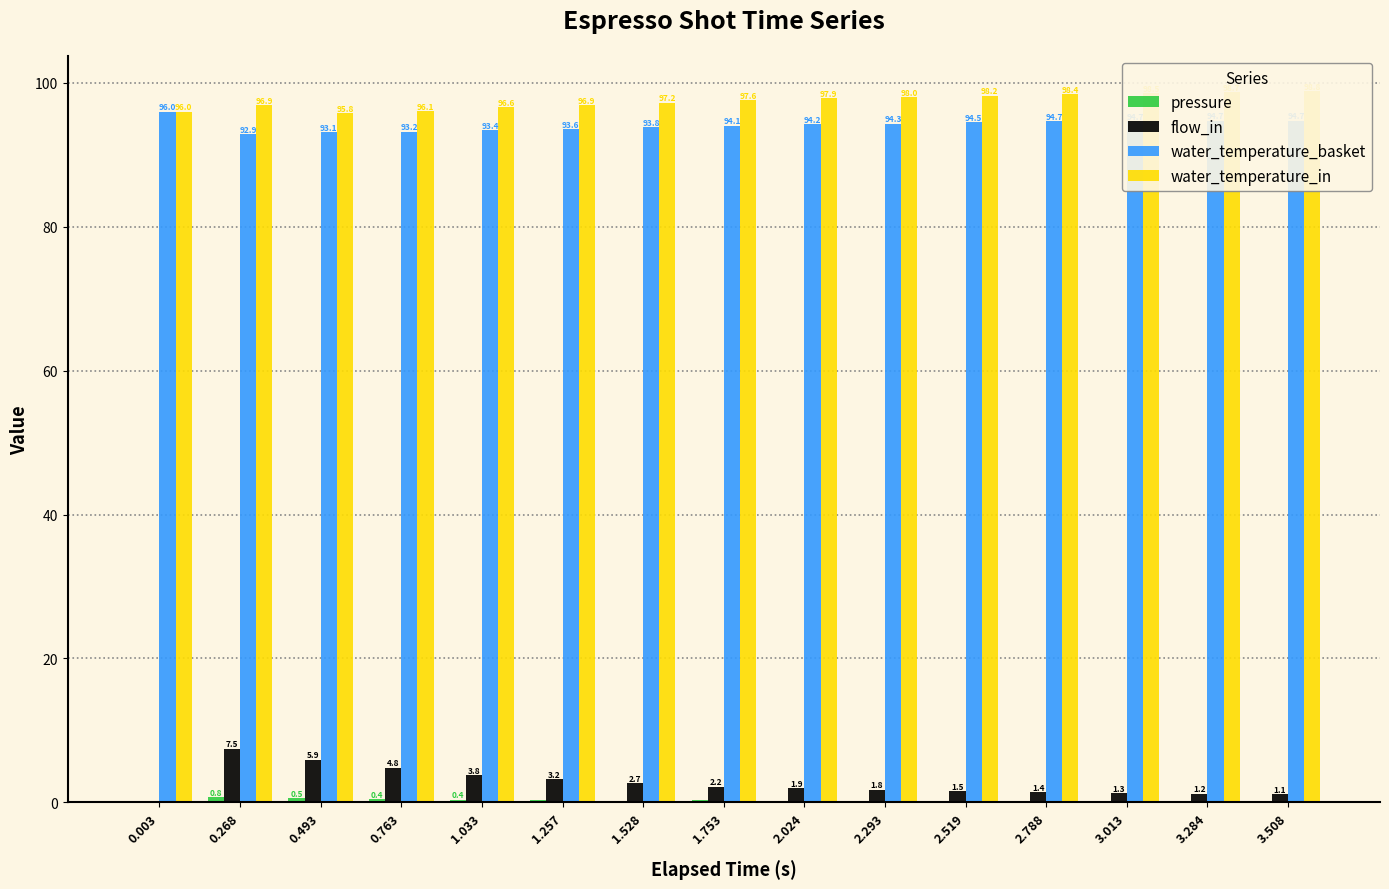

True or false: flow_in has a value of 1.9 at 2.024.

True